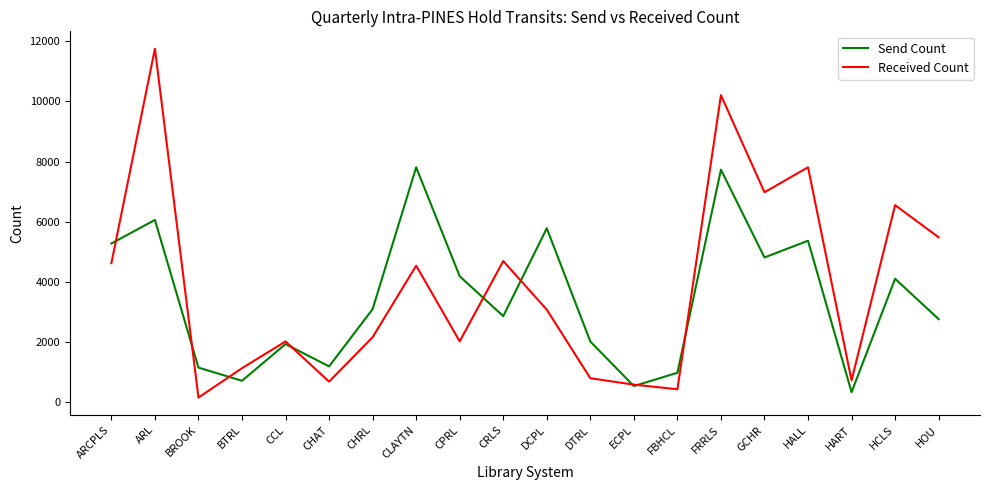

At ARCPLS, list the series in order from smallest to largest.

Received Count, Send Count